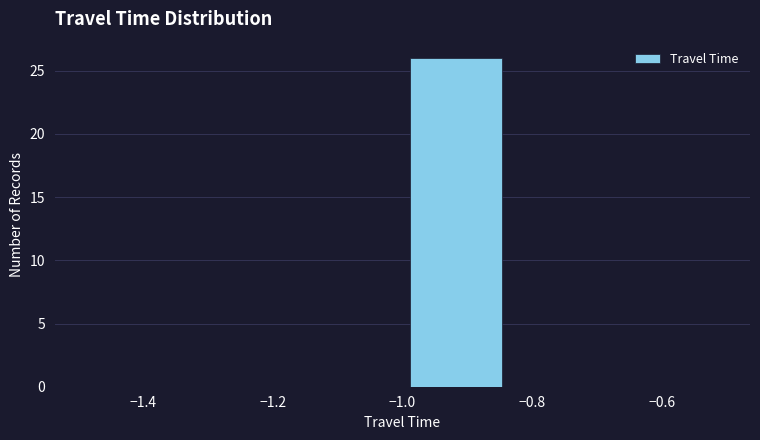

How tall is the bar that spans -1.00 to -0.84 on the x-axis? Neither the bar edges nor the heights are printed on the chart, so give them approximately, as read against the axes.

26